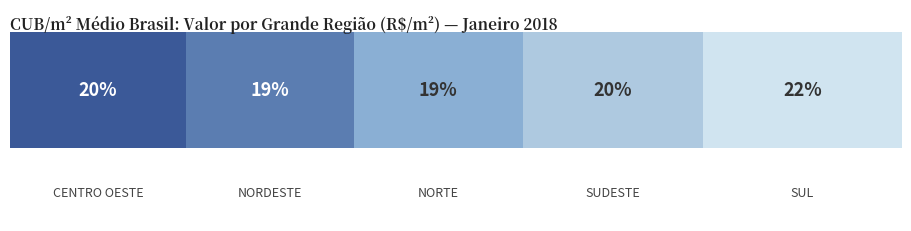

The value at SINDUSCON-MS is 349.7. True or false?

False